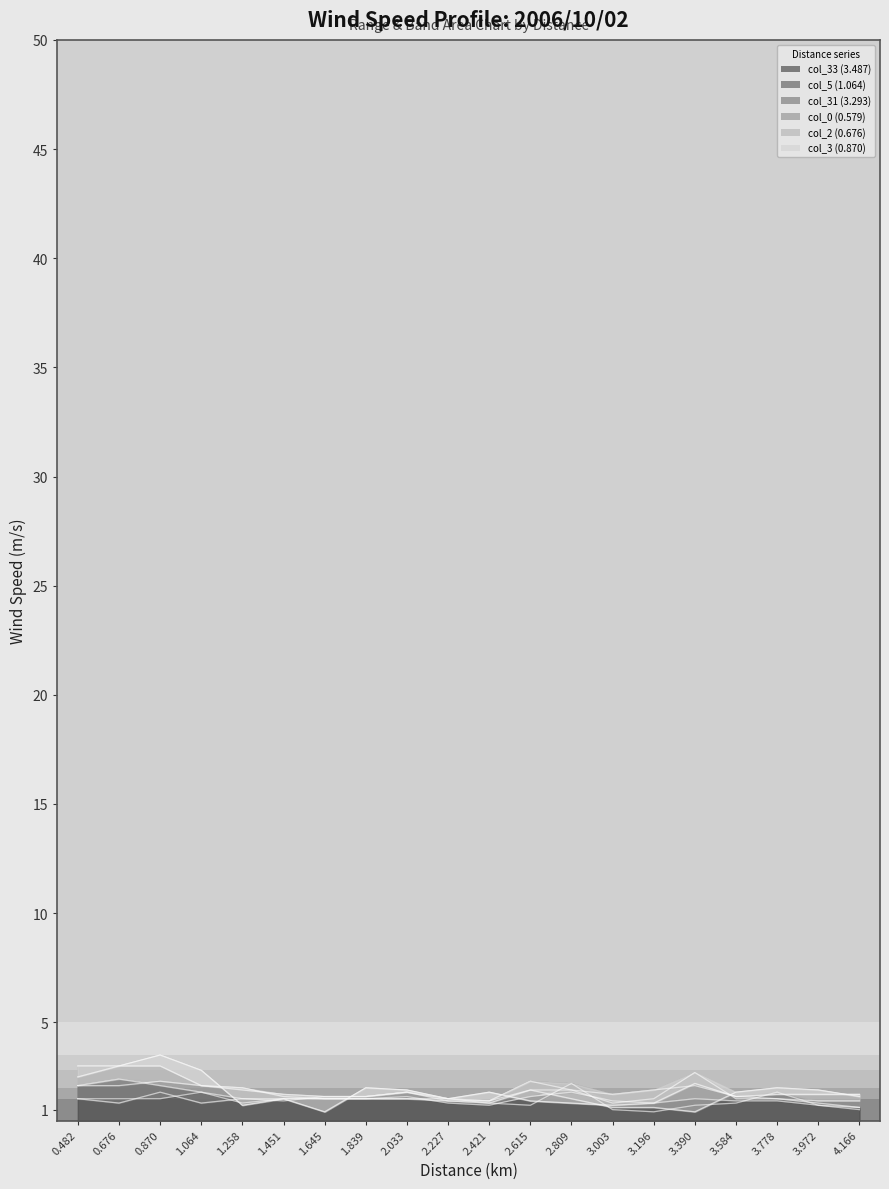

What is the average value of the col_33 (3.487) series?

1.4